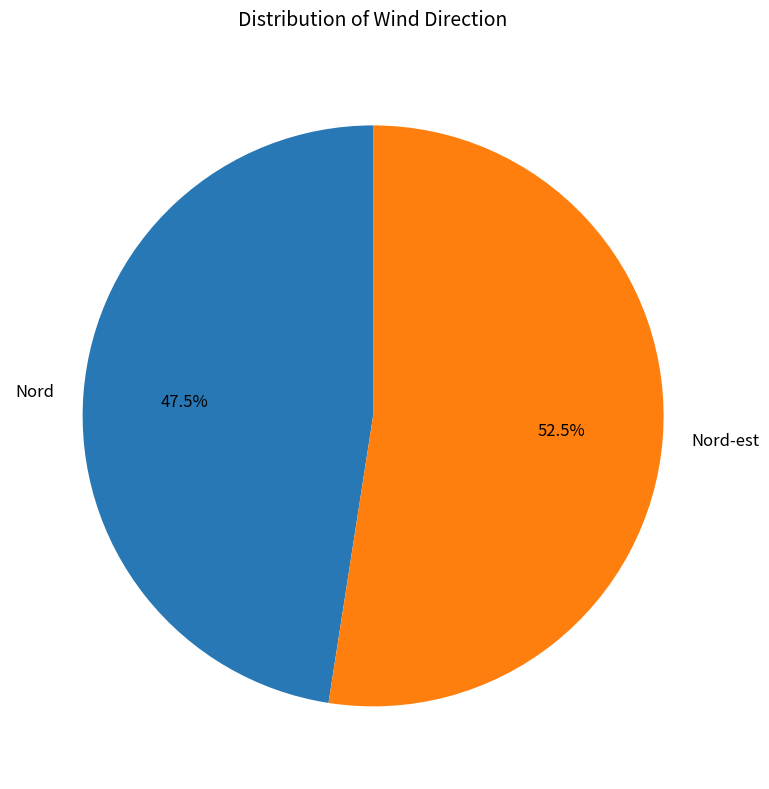

To the nearest percent, what is the difference between the Nord-est and Nord slice percentages?

5%